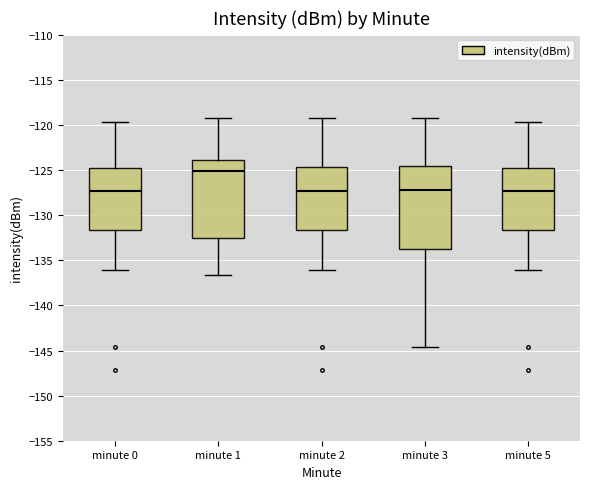

Where is the upper edge of the box for minute 2 on the y-axis? The values are not printed on the chart, so give them approximately, as read against the axis.

-124.5